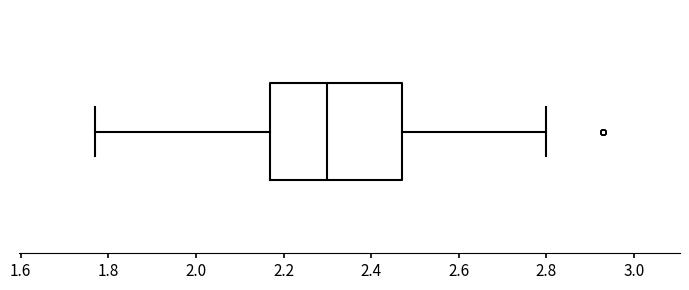

Where does the median line of the box sit on the x-axis? The values are not printed on the chart, so give them approximately, as read against the axis.

2.30